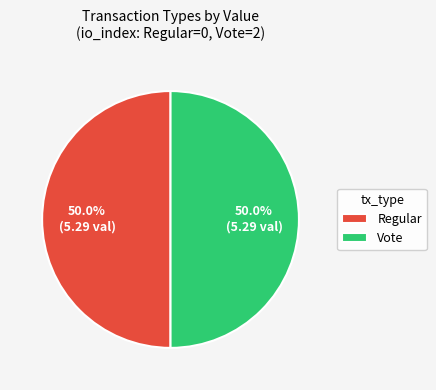

What percentage do Regular and Vote together represent?

100.0%